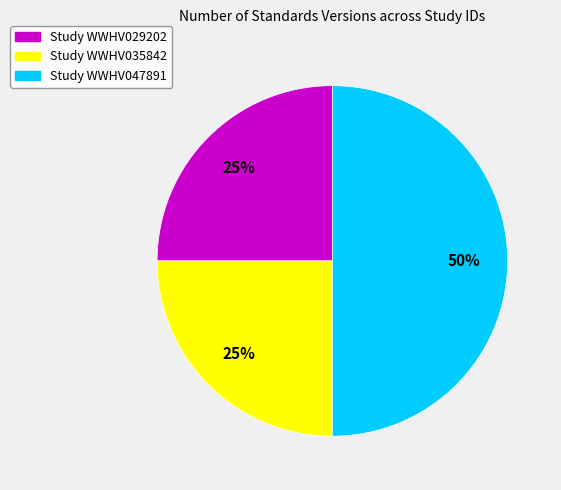

To the nearest percent, what is the difference between the largest and smallest slice percentages?

25%